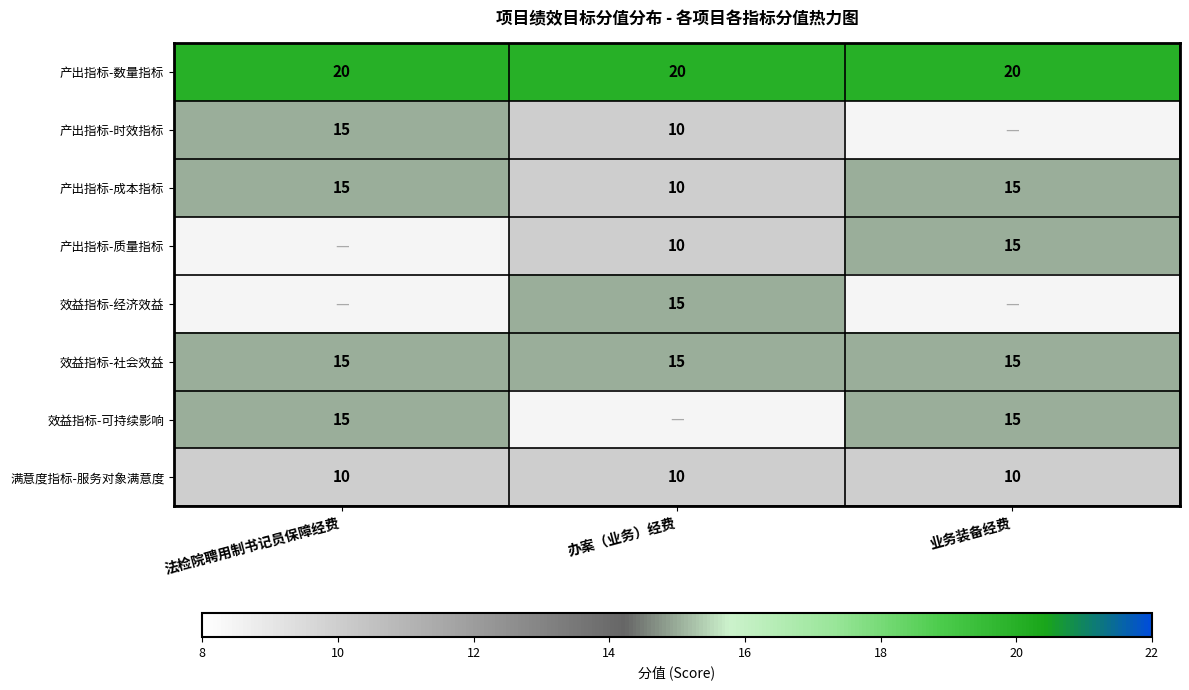

What is the difference between the maximum and minimum values in the 产出指标-成本指标 series?

5